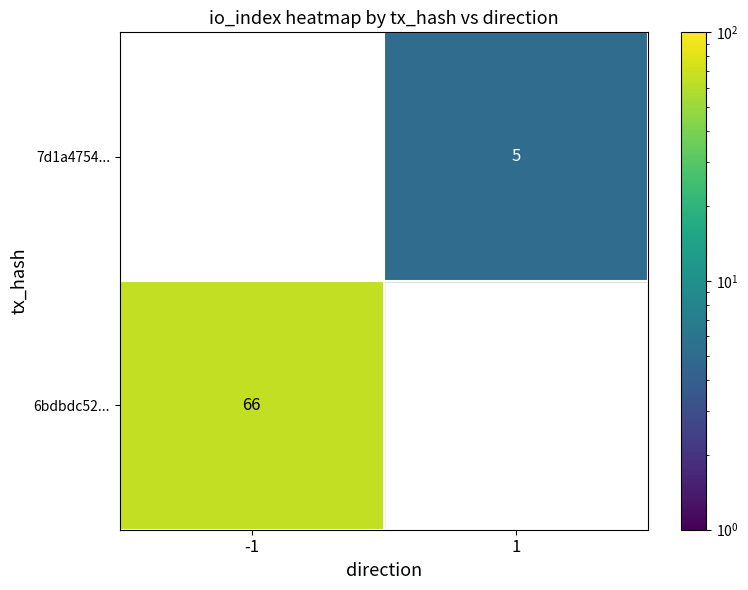

What value does the 6bdbdc5220538264a0ed223c6f443e0eb00932c series have at io_index, to the nearest 10?

70